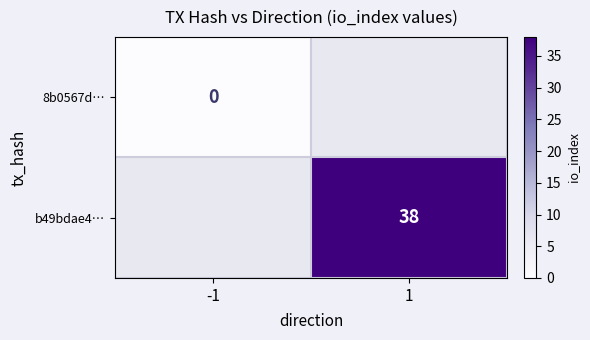

The value of b49bdae4… at 1 is 38. True or false?

True